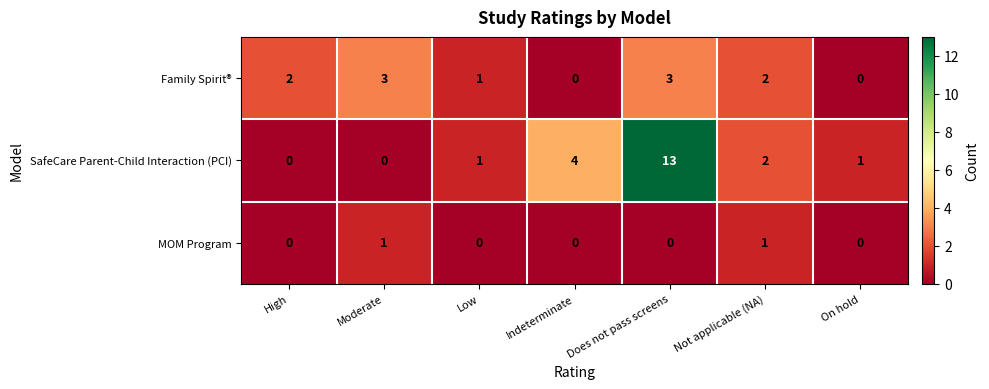

At how many categories does at least one series exceed 9?

1